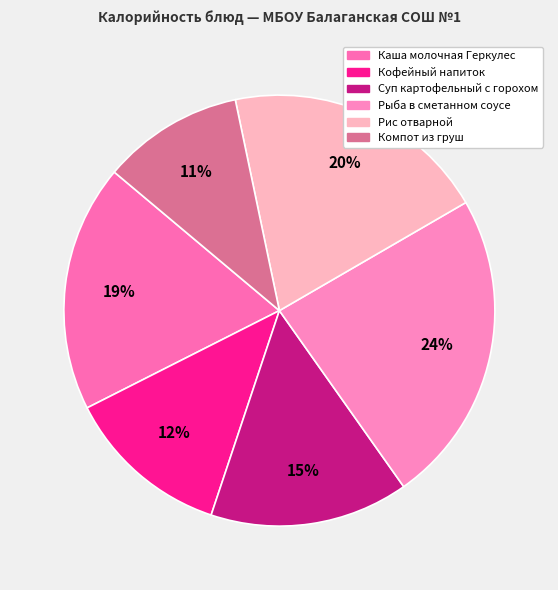

Does Суп картофельный с горохом account for over 50% of the chart?

No